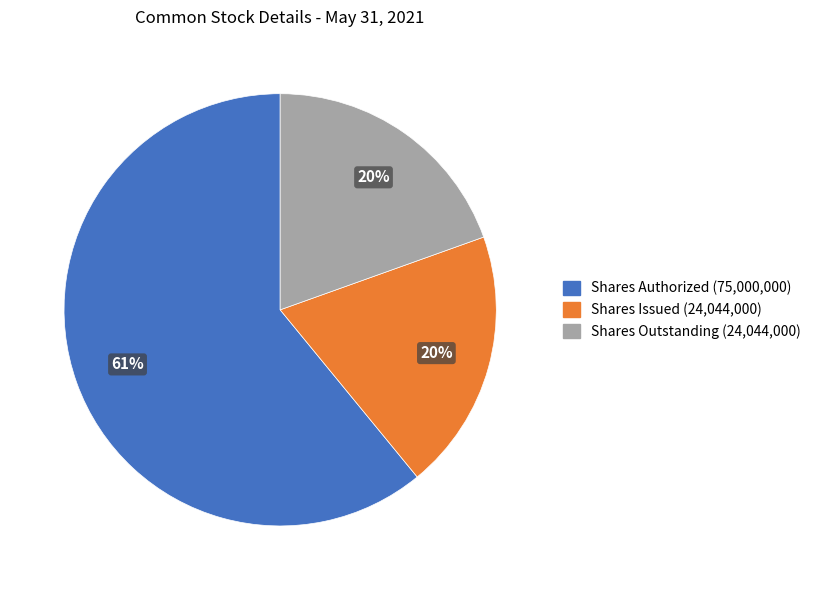

Does any single category account for the majority?

Yes